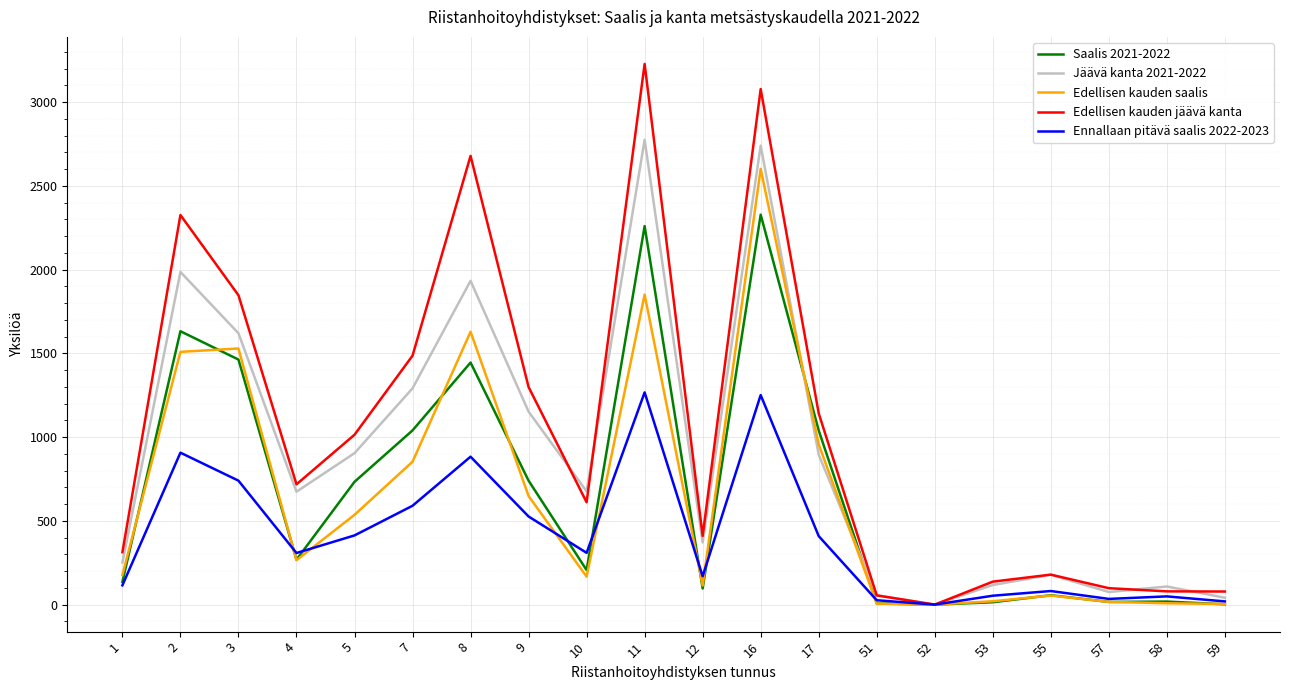

Which series has the widest spread of values?

Edellisen kauden jäävä kanta